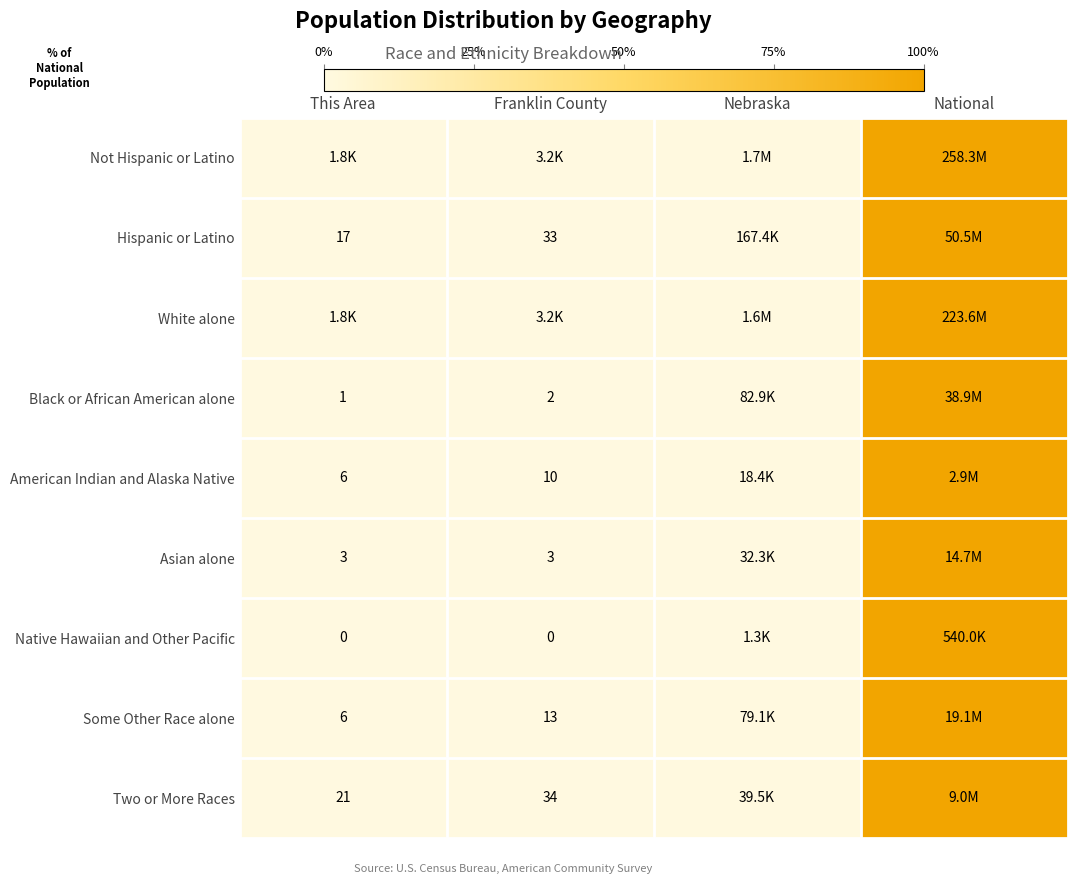

Between This Area and National, which is larger?

National